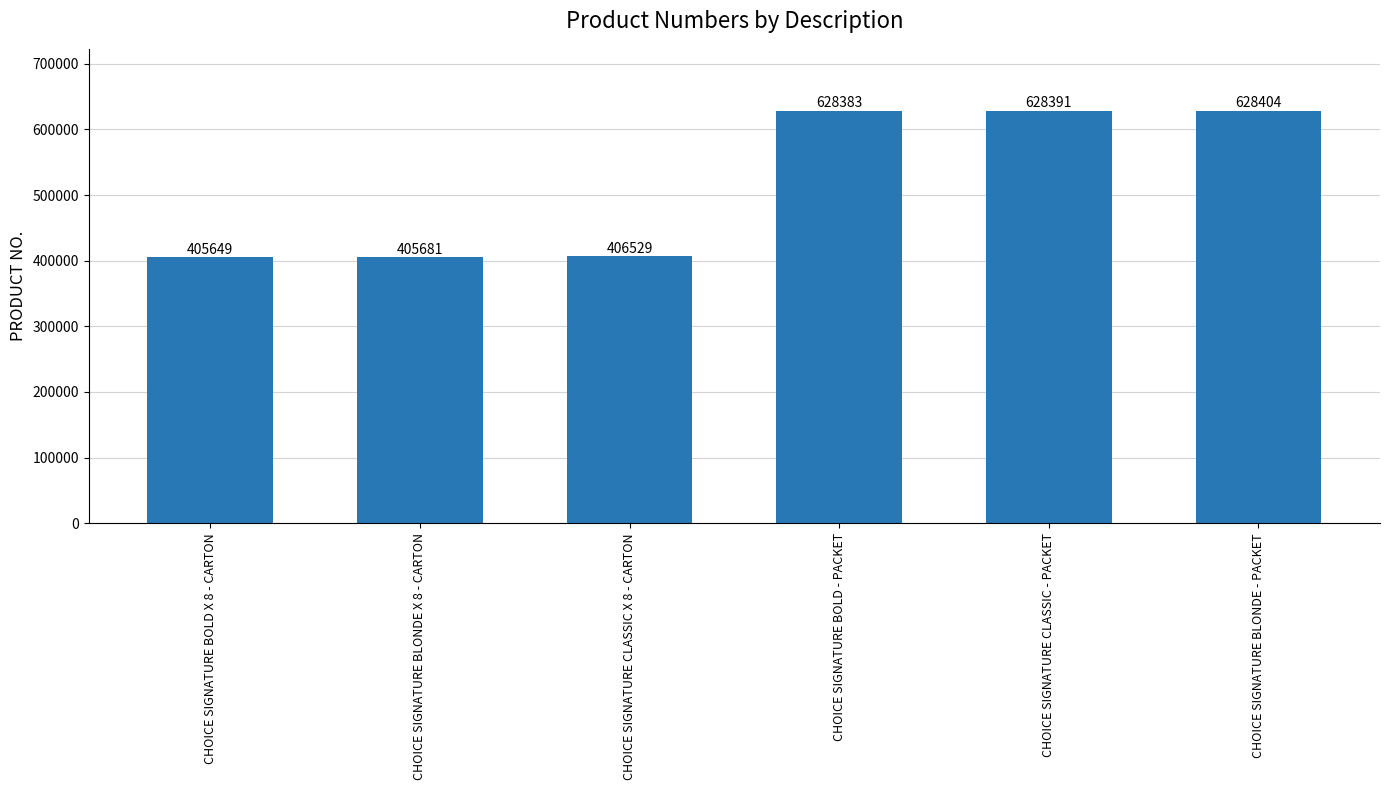

What is the sum of all values?

3103037